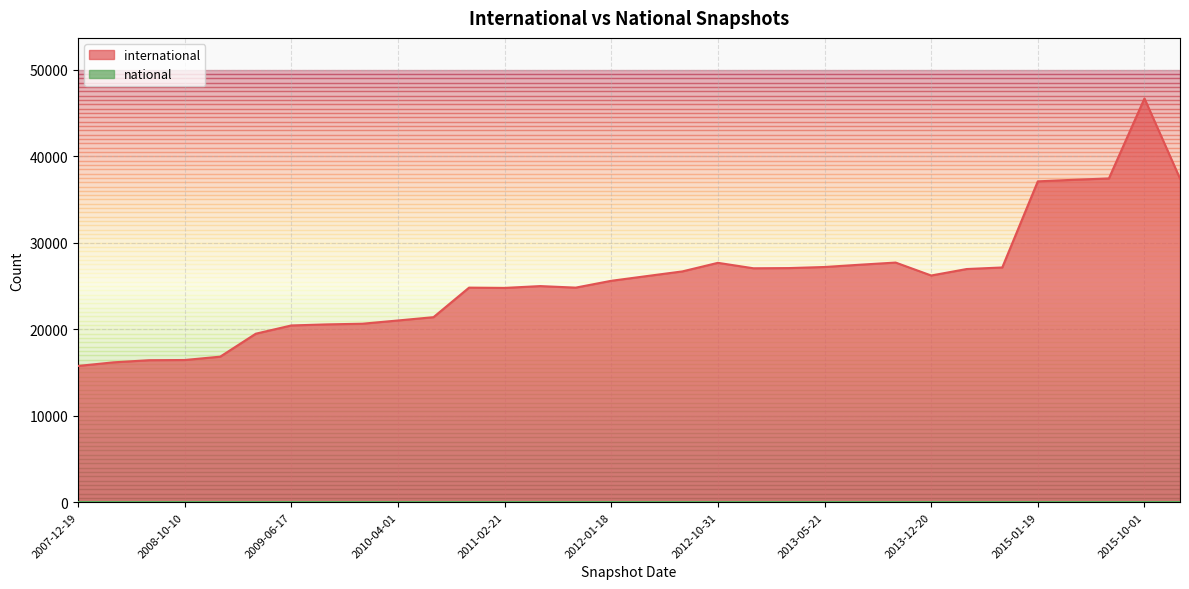

What is the greatest value displayed?

46678